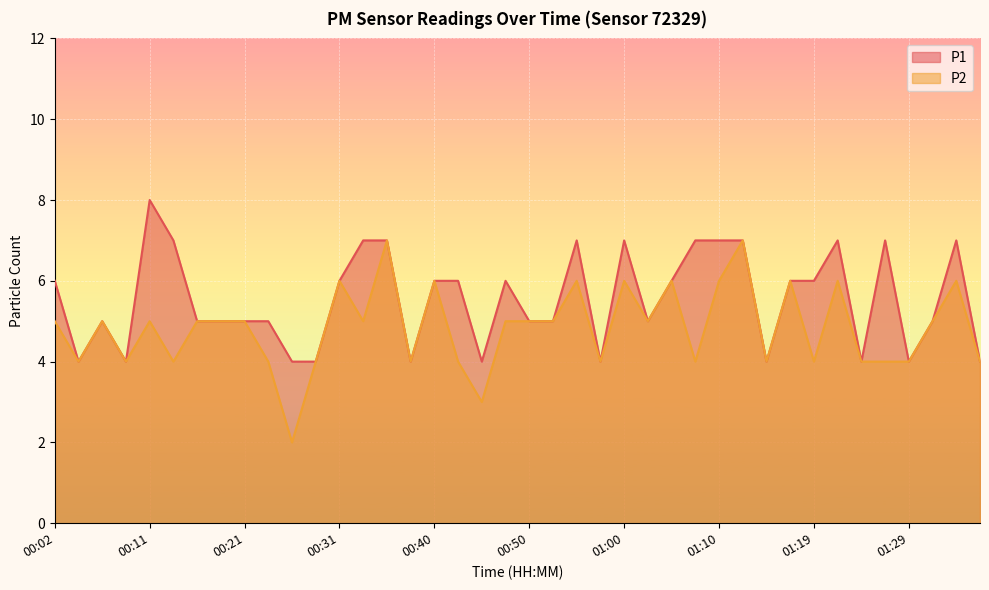

List the series in order of their overall mean, lowest first.

P2, P1